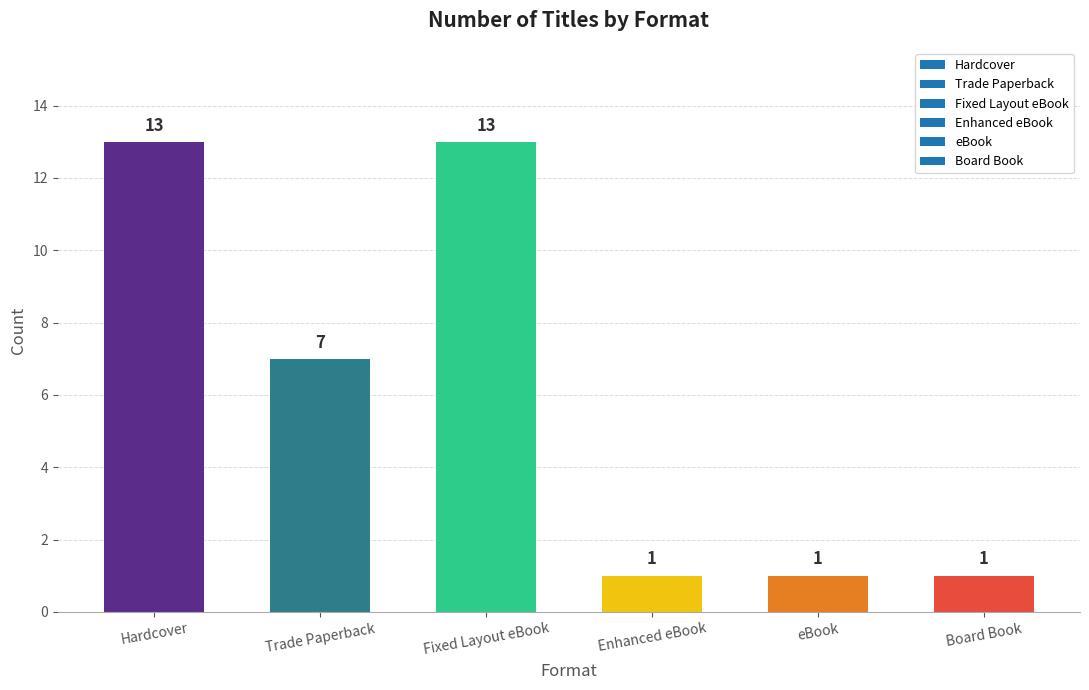

What is the change in value from Fixed Layout eBook to Enhanced eBook?

-12